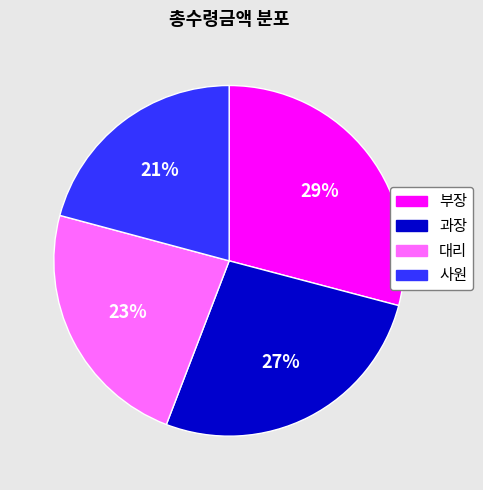

Is there a majority slice in this chart?

No